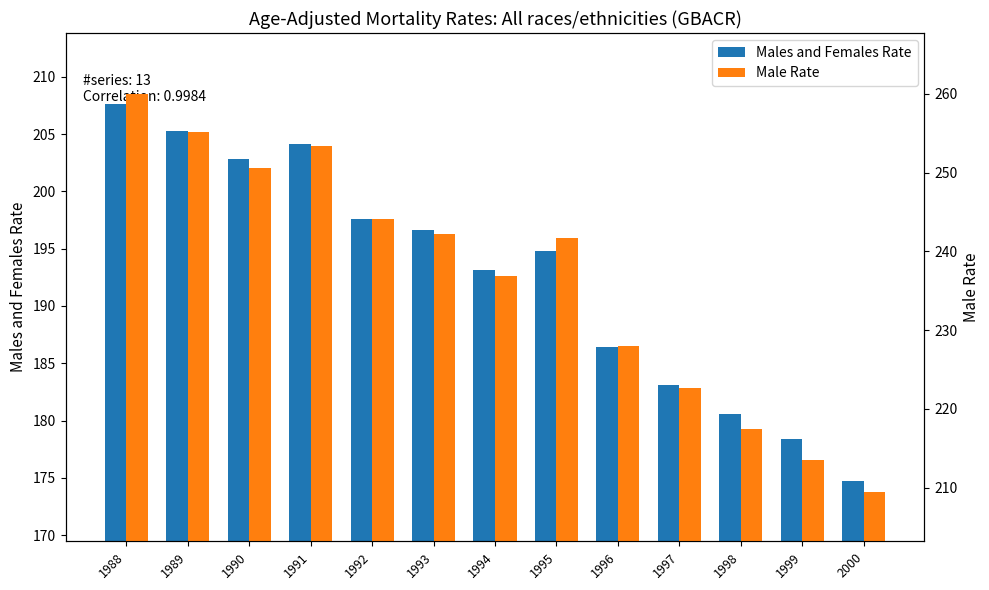

Reading left to right, extract all data points from this chart.

Males and Females Rate: 207.6	205.3	202.8	204.1	197.6	196.6	193.1	194.8	186.4	183.1	180.6	178.4	174.7
Male Rate: 259.9	255.2	250.6	253.4	244.1	242.2	236.9	241.7	228.0	222.7	217.5	213.5	209.5